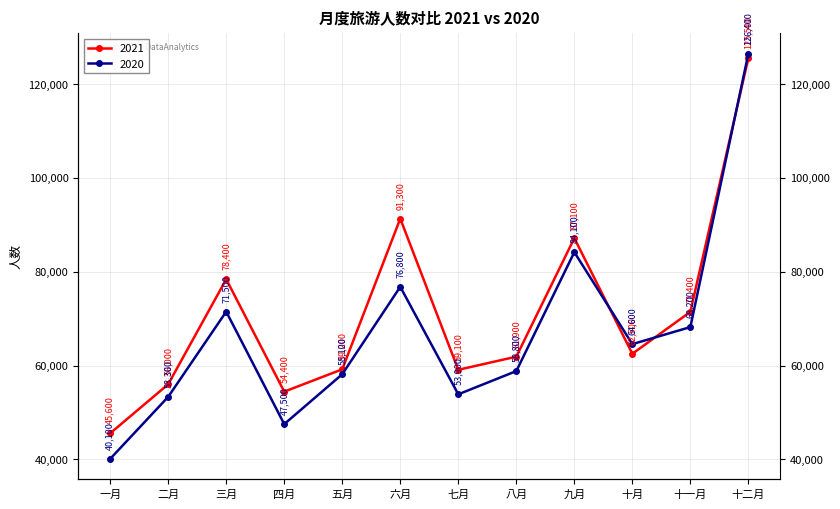

Is the value of 2021 at 八月 greater than the value of 2020 at 五月?

Yes